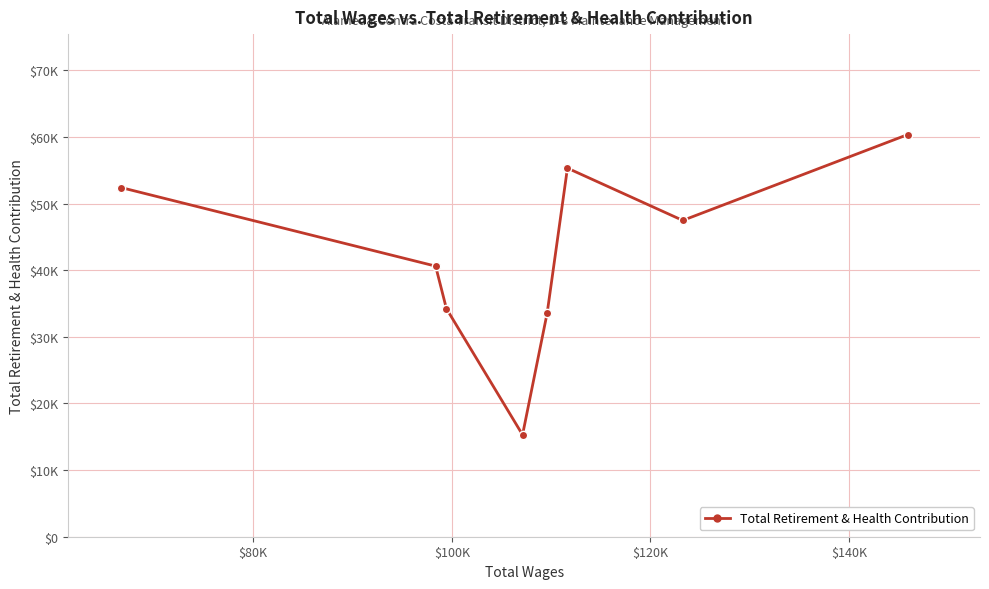

Does the chart have visible grid lines?

Yes